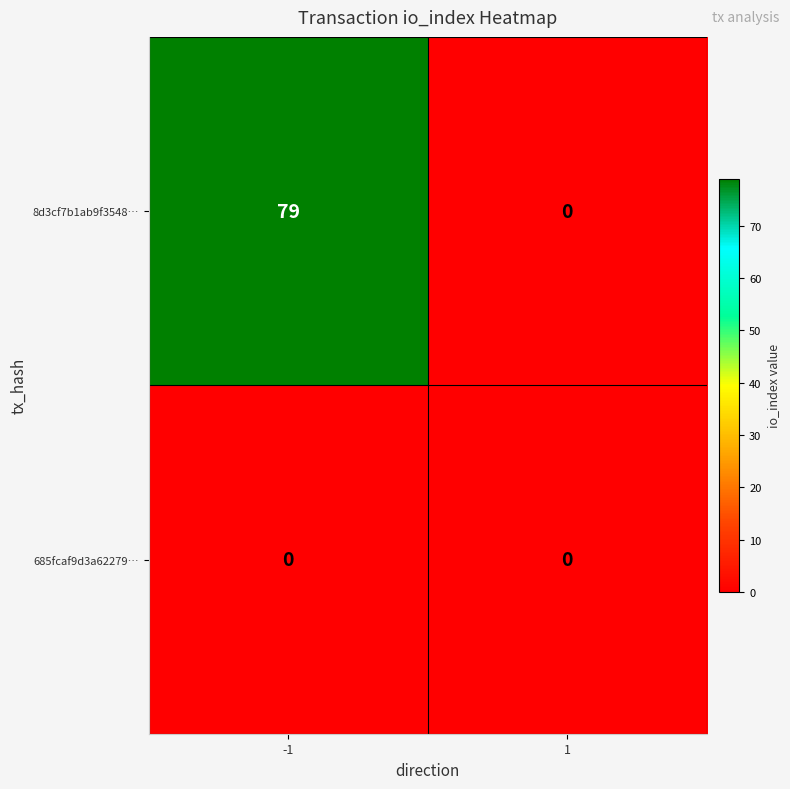

True or false: 8d3cf7b1ab9f3548… has a value of 0 at 1.

True